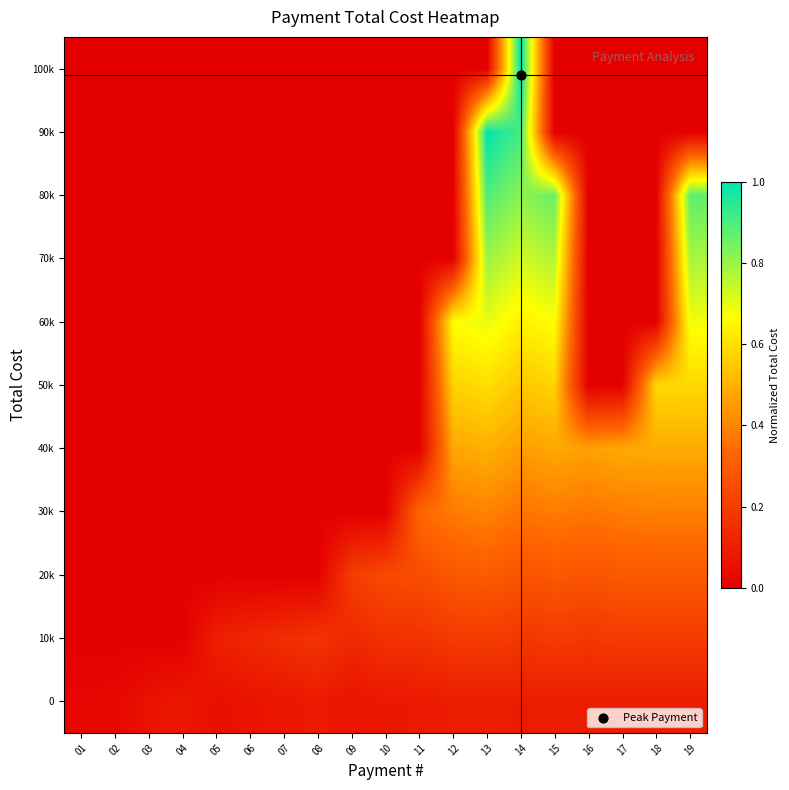

Reading right to left, list all the values displayed in this chart.

0: 19=0.1	18=0.1	17=0.1	16=0.1	15=0.1	14=0.1	13=0.1	12=0.1	11=0.1	10=0.1	09=0.1	08=0.1	07=0.1	06=0.1	05=0.1	04=0.1	03=0.1	02=0.0	01=0.0
10k: 19=0.2	18=0.2	17=0.2	16=0.2	15=0.2	14=0.2	13=0.2	12=0.2	11=0.2	10=0.2	09=0.1	08=0.2	07=0.1	06=0.1	05=0.1	04=0.0	03=0.0	02=0.0	01=0.0
20k: 19=0.3	18=0.3	17=0.3	16=0.3	15=0.3	14=0.3	13=0.3	12=0.3	11=0.2	10=0.2	09=0.2	08=0.0	07=0.0	06=0.0	05=0.0	04=0.0	03=0.0	02=0.0	01=0.0
30k: 19=0.4	18=0.4	17=0.4	16=0.4	15=0.4	14=0.4	13=0.4	12=0.4	11=0.3	10=0.0	09=0.0	08=0.0	07=0.0	06=0.0	05=0.0	04=0.0	03=0.0	02=0.0	01=0.0
40k: 19=0.5	18=0.5	17=0.5	16=0.5	15=0.5	14=0.5	13=0.5	12=0.5	11=0.0	10=0.0	09=0.0	08=0.0	07=0.0	06=0.0	05=0.0	04=0.0	03=0.0	02=0.0	01=0.0
50k: 19=0.6	18=0.6	17=0.0	16=0.0	15=0.6	14=0.5	13=0.6	12=0.6	11=0.0	10=0.0	09=0.0	08=0.0	07=0.0	06=0.0	05=0.0	04=0.0	03=0.0	02=0.0	01=0.0
60k: 19=0.7	18=0.0	17=0.0	16=0.0	15=0.7	14=0.6	13=0.7	12=0.7	11=0.0	10=0.0	09=0.0	08=0.0	07=0.0	06=0.0	05=0.0	04=0.0	03=0.0	02=0.0	01=0.0
70k: 19=0.8	18=0.0	17=0.0	16=0.0	15=0.8	14=0.7	13=0.8	12=0.0	11=0.0	10=0.0	09=0.0	08=0.0	07=0.0	06=0.0	05=0.0	04=0.0	03=0.0	02=0.0	01=0.0
80k: 19=0.9	18=0.0	17=0.0	16=0.0	15=0.9	14=0.8	13=0.9	12=0.0	11=0.0	10=0.0	09=0.0	08=0.0	07=0.0	06=0.0	05=0.0	04=0.0	03=0.0	02=0.0	01=0.0
90k: 19=0.0	18=0.0	17=0.0	16=0.0	15=0.0	14=0.9	13=1.0	12=0.0	11=0.0	10=0.0	09=0.0	08=0.0	07=0.0	06=0.0	05=0.0	04=0.0	03=0.0	02=0.0	01=0.0
100k: 19=0.0	18=0.0	17=0.0	16=0.0	15=0.0	14=1.0	13=0.0	12=0.0	11=0.0	10=0.0	09=0.0	08=0.0	07=0.0	06=0.0	05=0.0	04=0.0	03=0.0	02=0.0	01=0.0